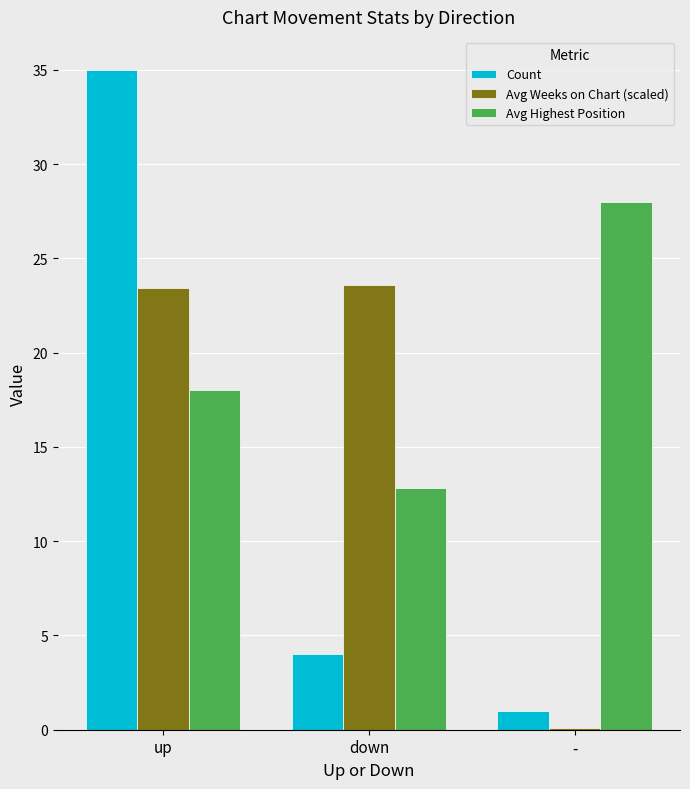

Which series changed the most between down and -?

Avg Weeks on Chart (scaled)